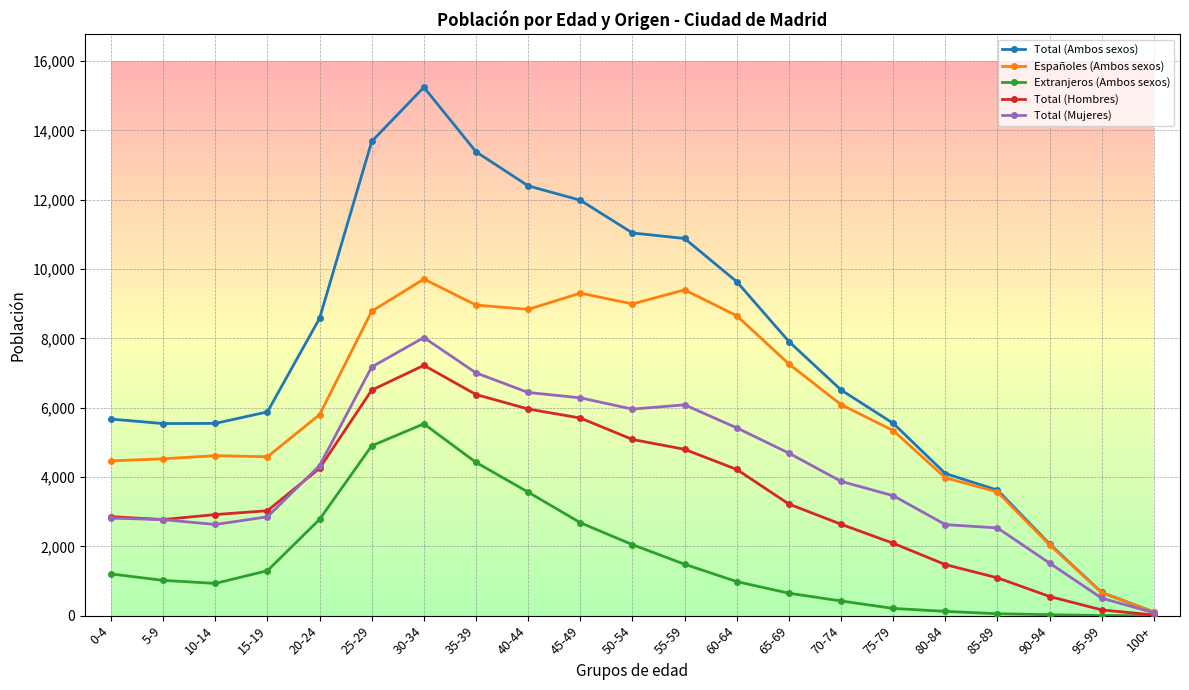

At which category is the sum across all series the highest?

30-34